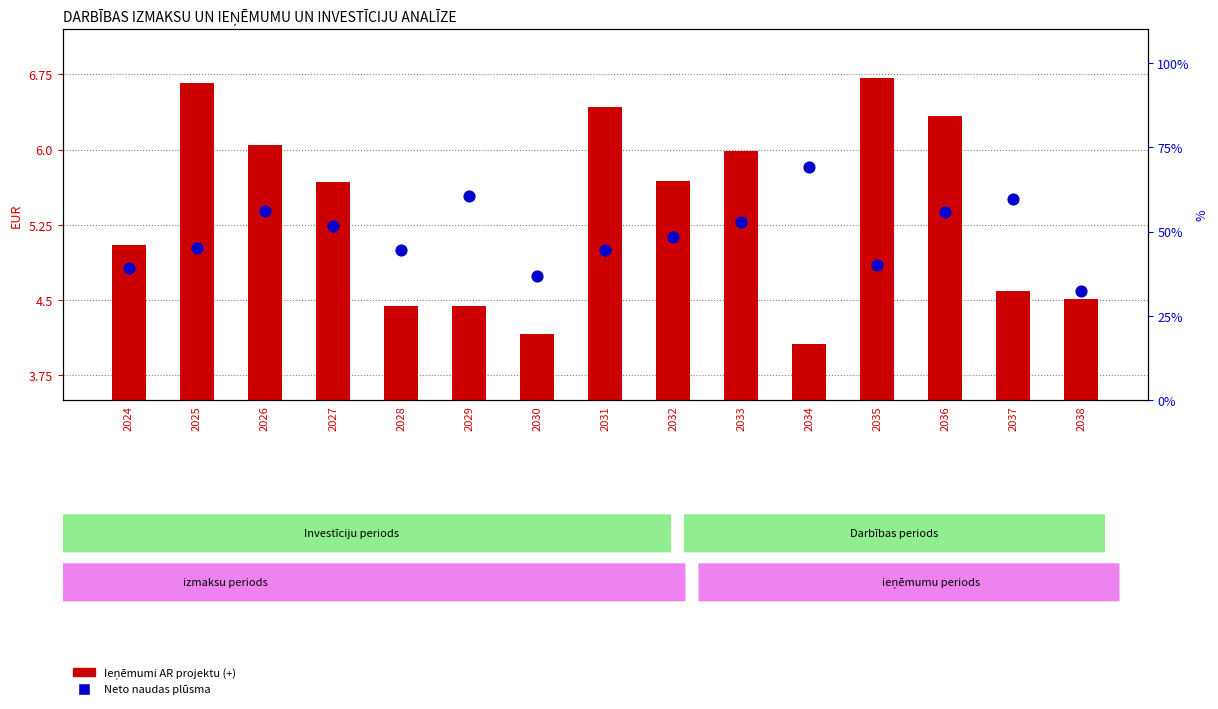

Is the value of Ieņēmumi AR projektu (+) at 2037 greater than the value of Neto naudas plūsma at 2024?

No